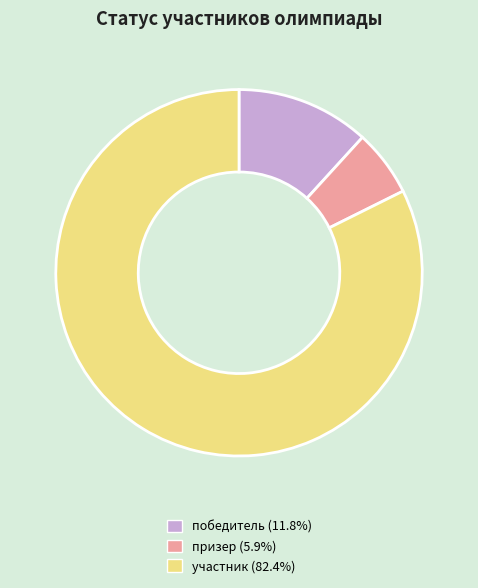

Which category accounts for the majority?

участник